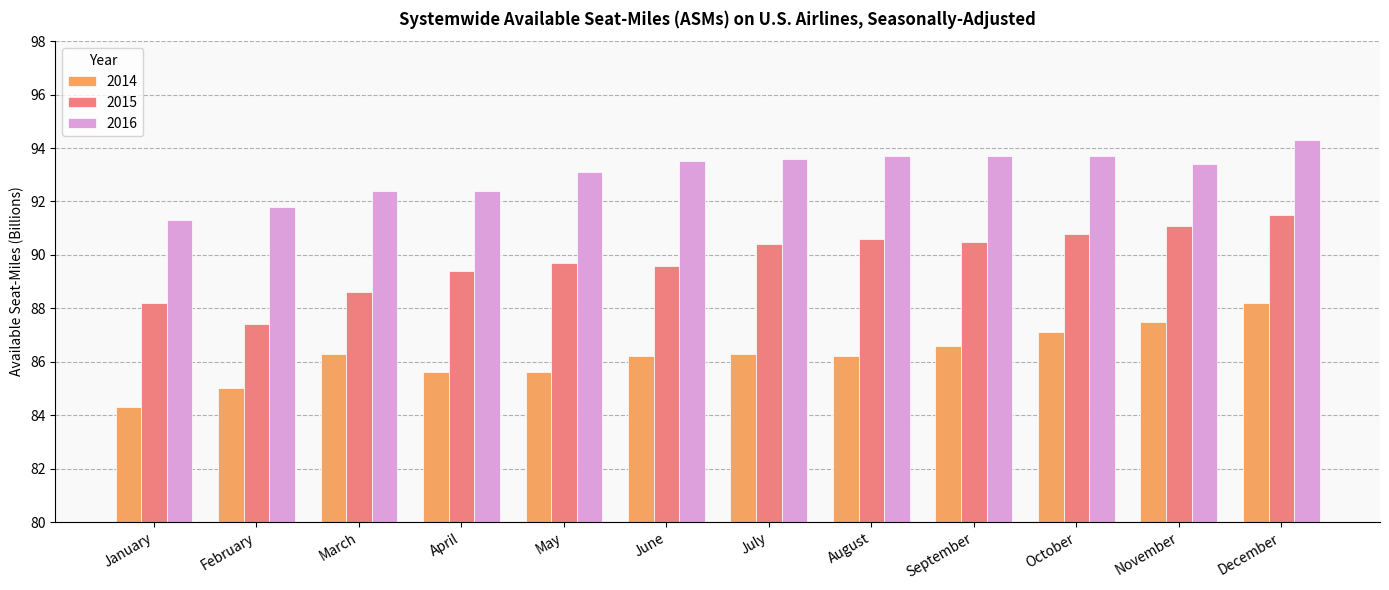

Which label corresponds to the largest value in the chart?

December